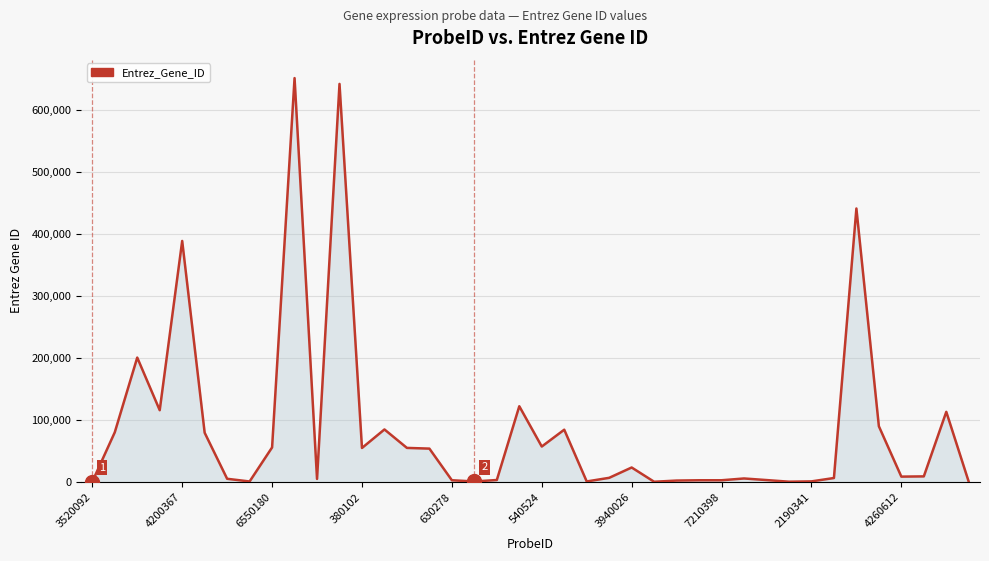

What is the difference between the maximum and minimum values?

651470